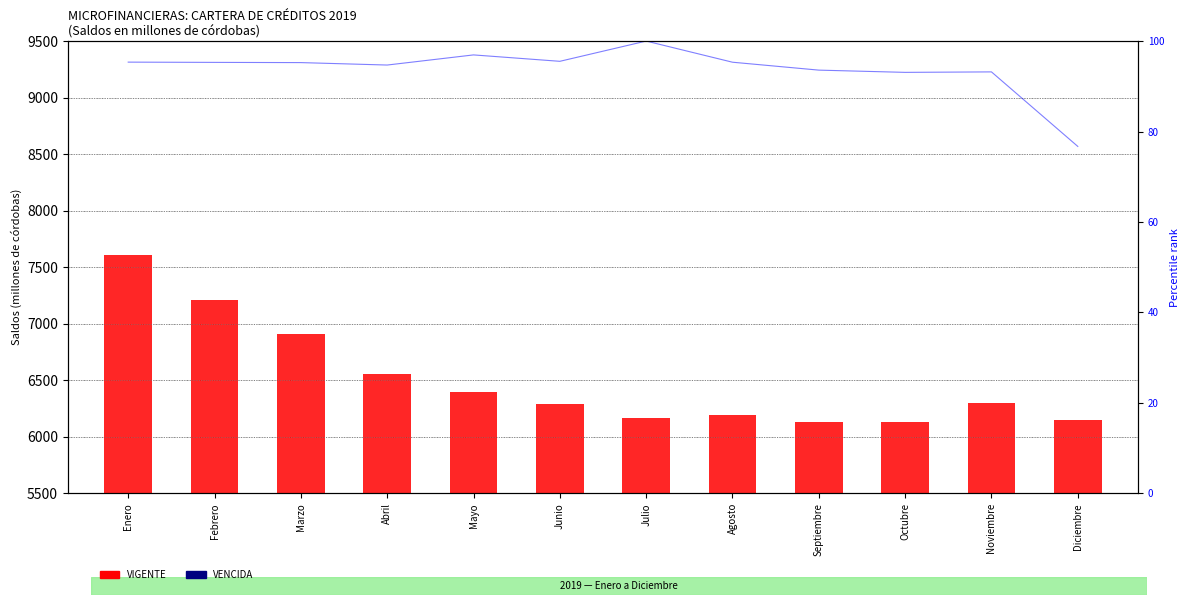

What is the average value of the VENCIDA series?

871.3